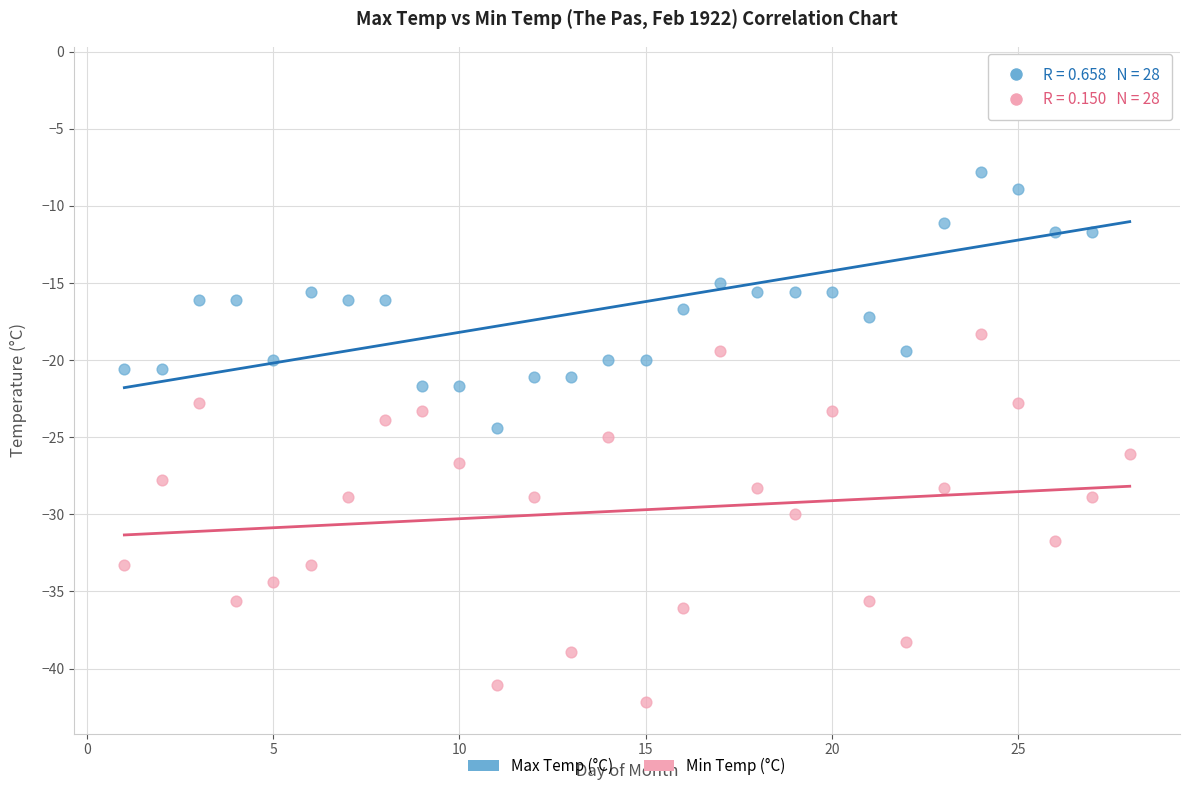

Which series contains the lowest Y value?

Min Temp (°C)